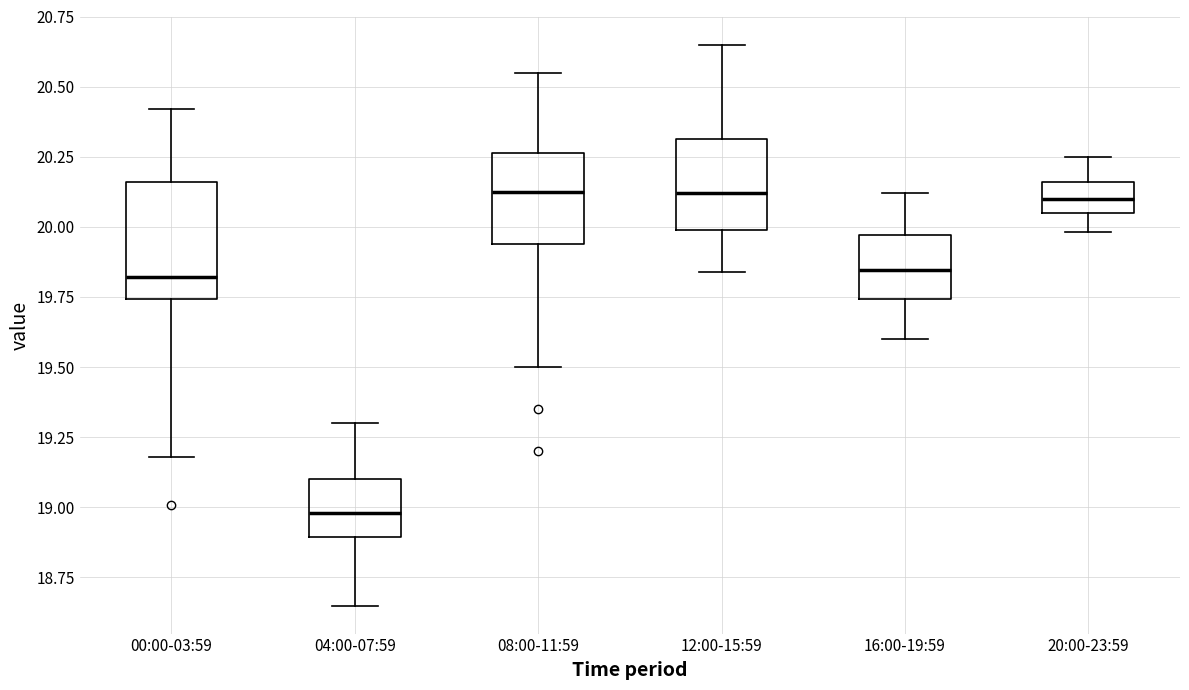

Where is the upper edge of the box for 00:00-03:59 on the y-axis? The values are not printed on the chart, so give them approximately, as read against the axis.

20.15